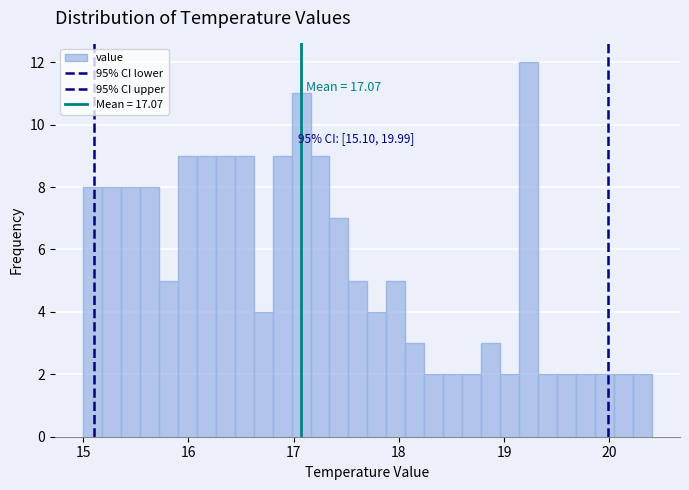

Read against the x-axis, roughly where is the centre of the tallest bar?

19.2